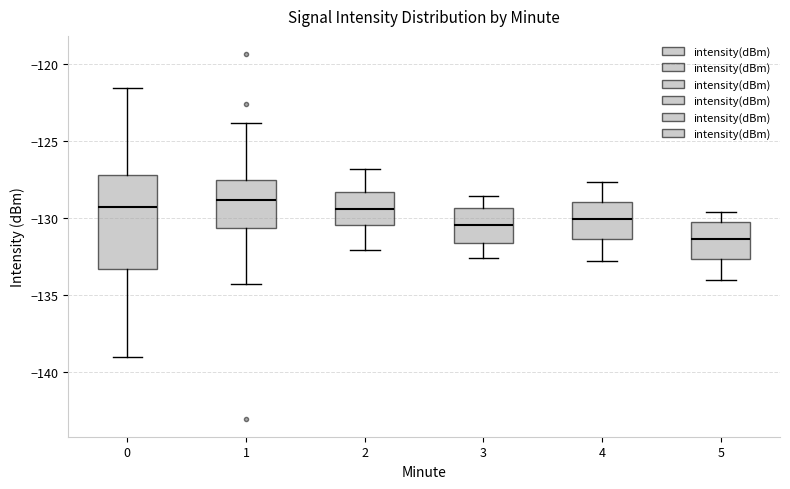

Comparing the boxes themselves (not the whiskers), which one is the tallest?

0